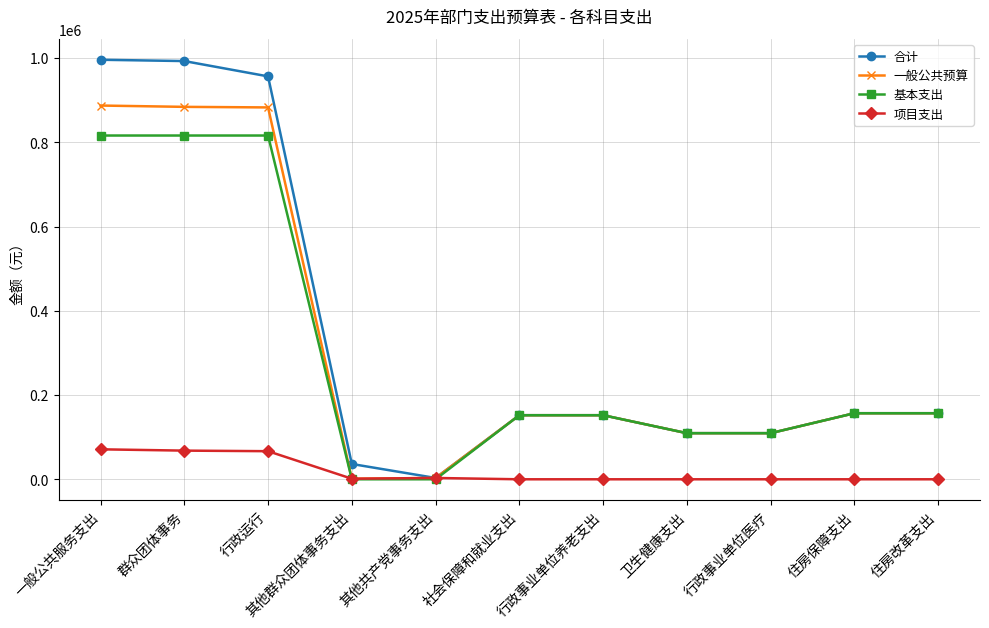

The 一般公共预算 series shows 109478.0 at 卫生健康支出. True or false?

True